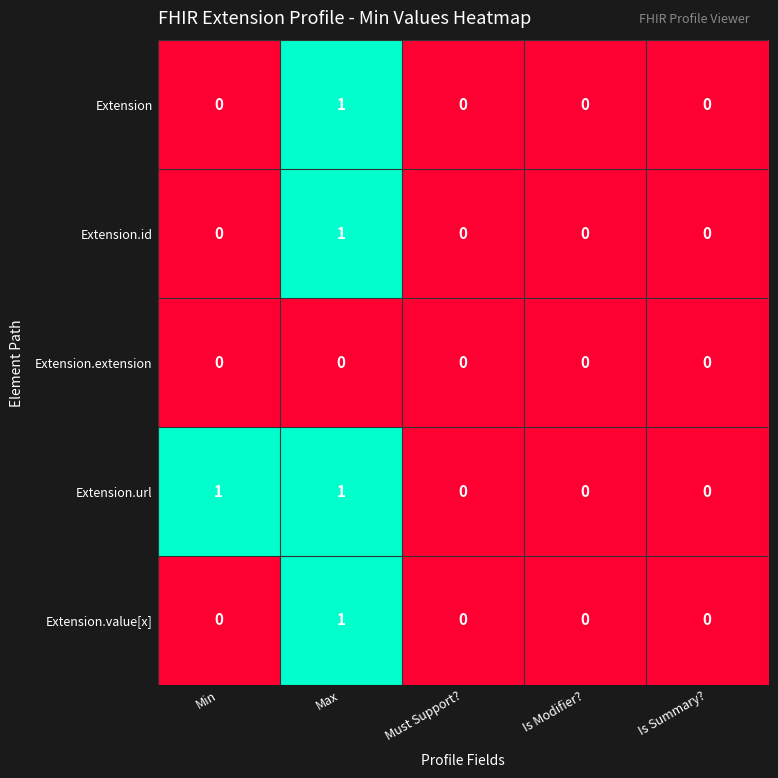

Reading right to left, what are all the values shown in this chart?

Extension: 0	0	0	1	0
Extension.id: 0	0	0	1	0
Extension.extension: 0	0	0	0	0
Extension.url: 0	0	0	1	1
Extension.value[x]: 0	0	0	1	0